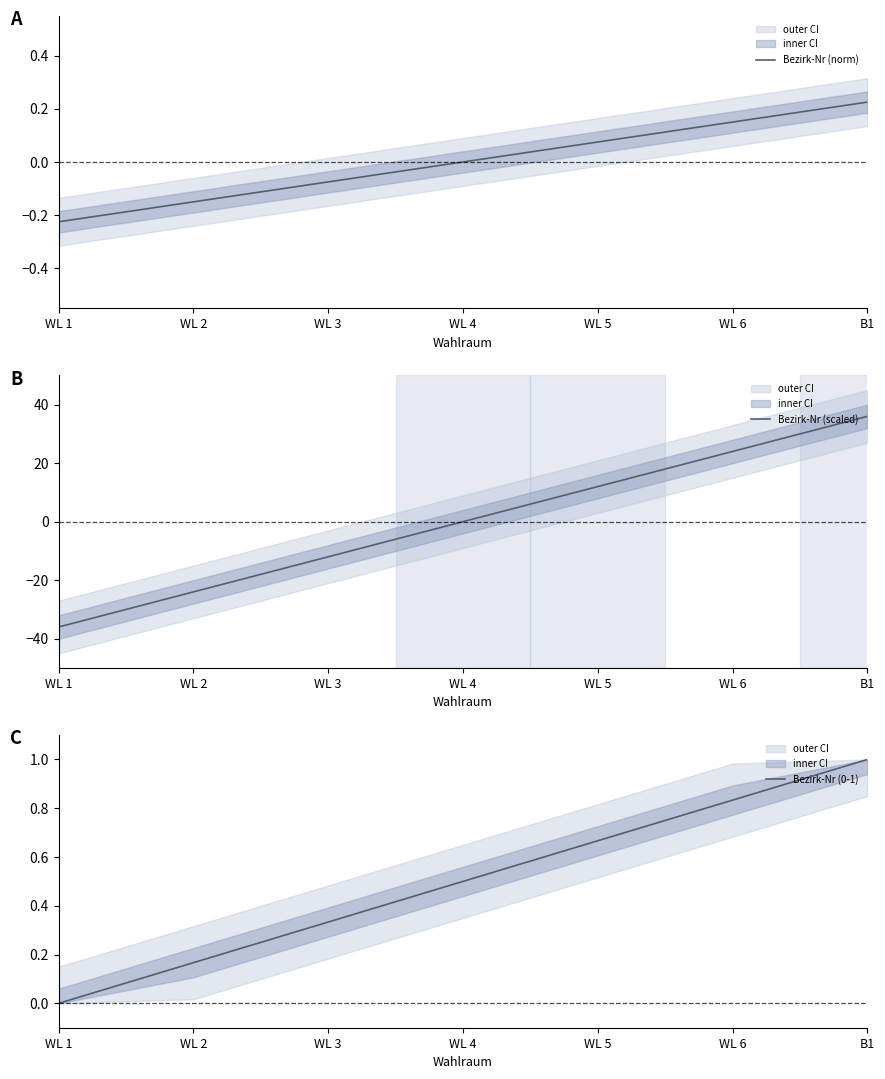

How many values in the Bezirk-Nr (norm) series are below 0?

3